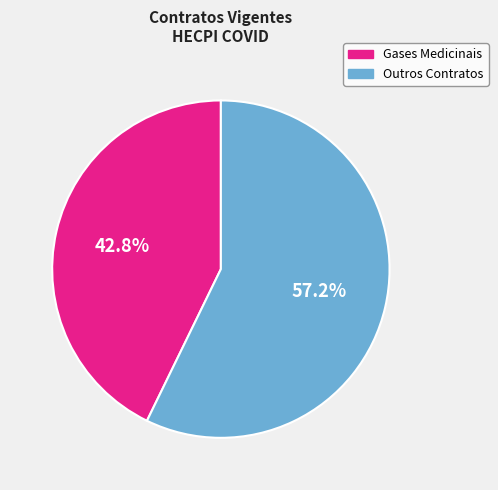

Is there a majority slice in this chart?

Yes